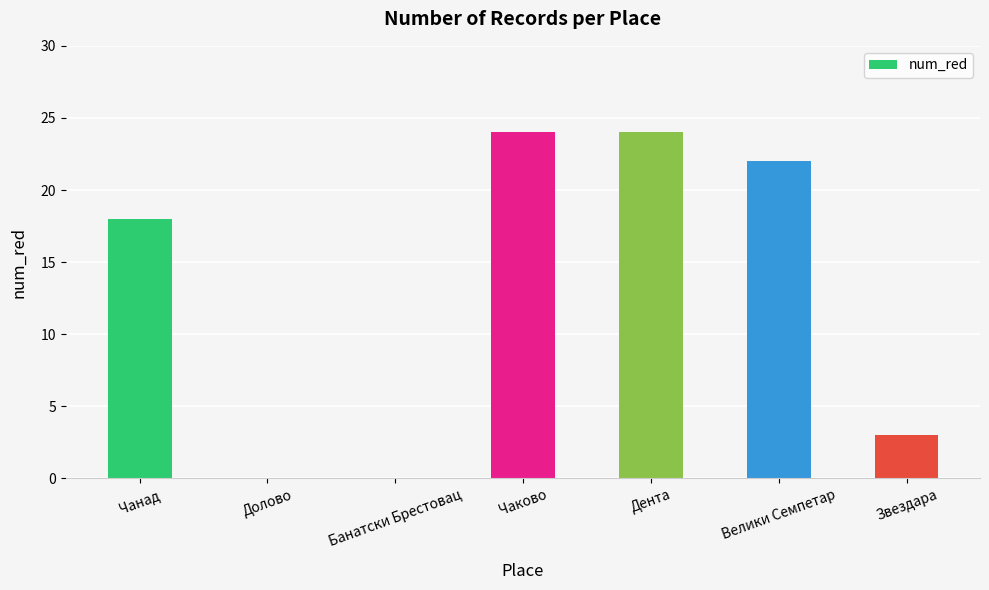

What is the sum of all values?

91